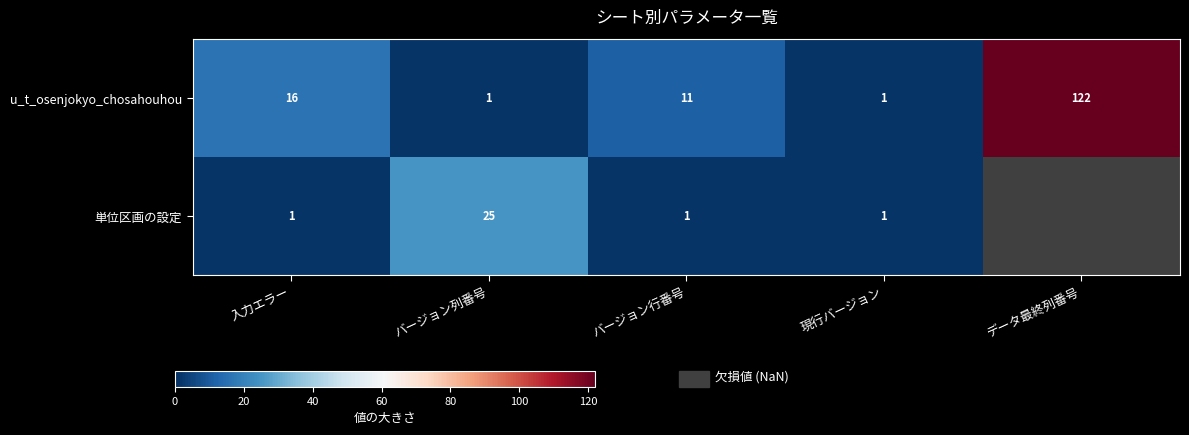

What is the sum of the u_t_osenjokyo_chosahouhou values at 現行バージョン and 入力エラー?

17